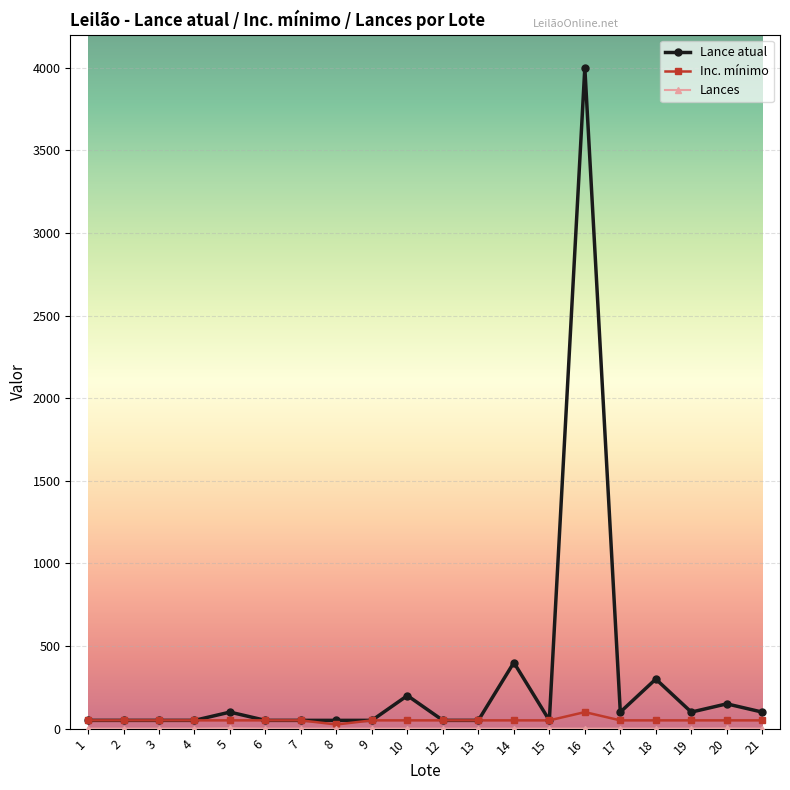

What is the maximum value for Inc. mínimo?

100